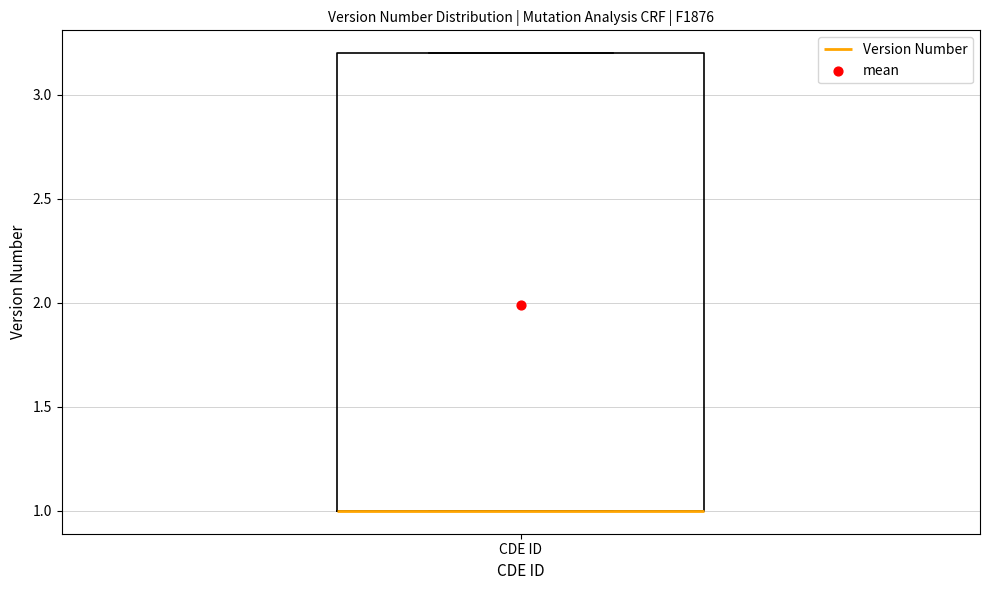

Where is the lower edge of the box for CDE ID on the y-axis? The values are not printed on the chart, so give them approximately, as read against the axis.

1.0